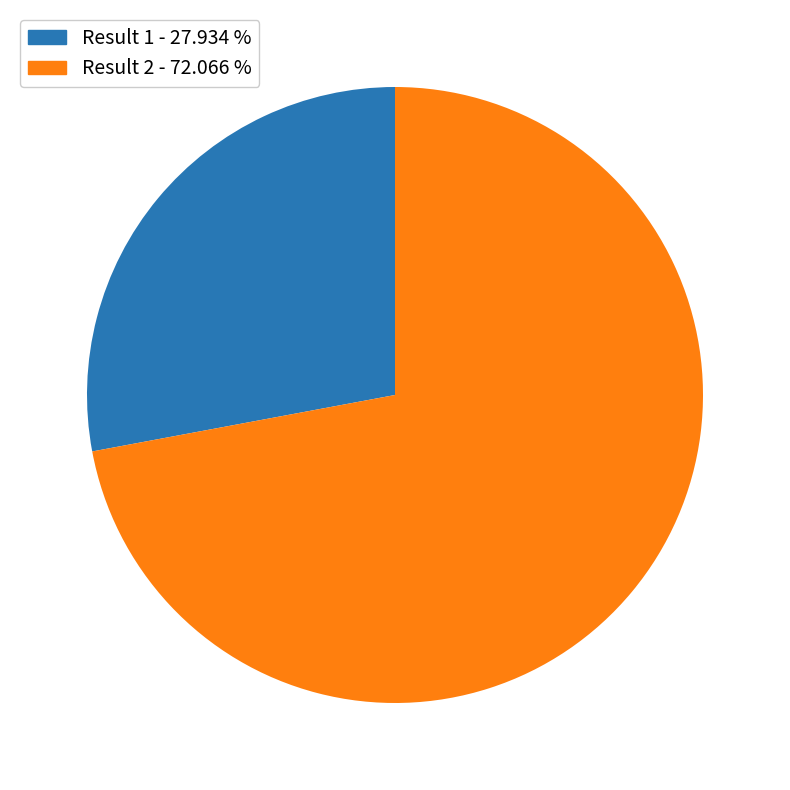

Is there a majority slice in this chart?

Yes